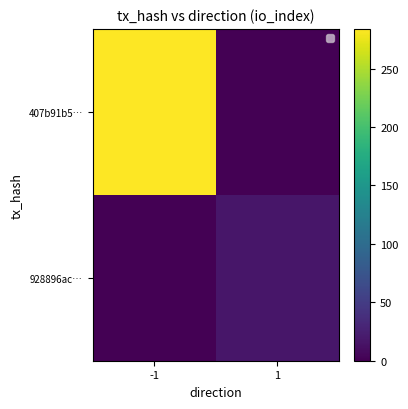

List the labels in order of 407b91b5… value, smallest first.

1, -1